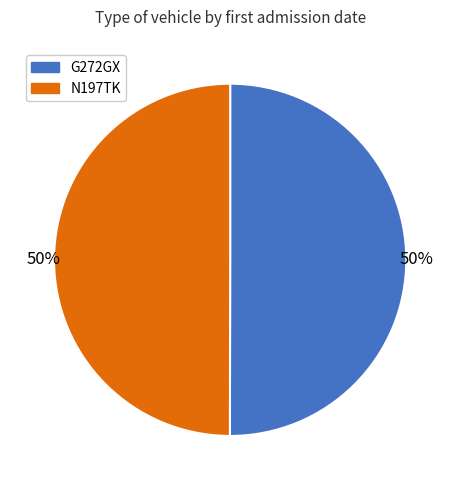

Do N197TK and G272GX together represent more than half of the pie?

Yes